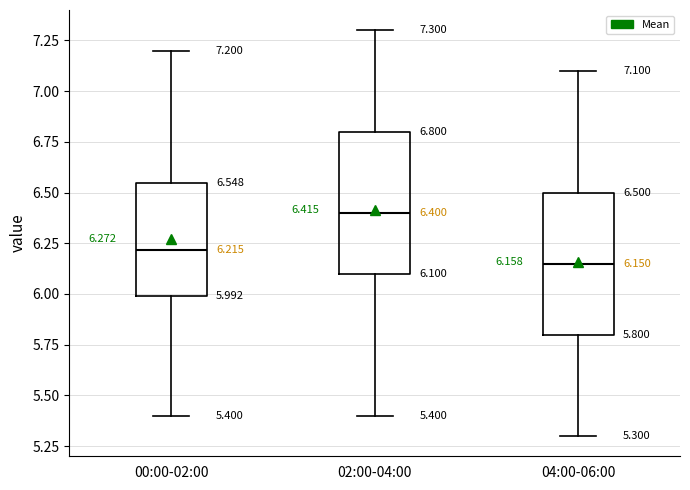

Which box has the highest median line?

02:00-04:00